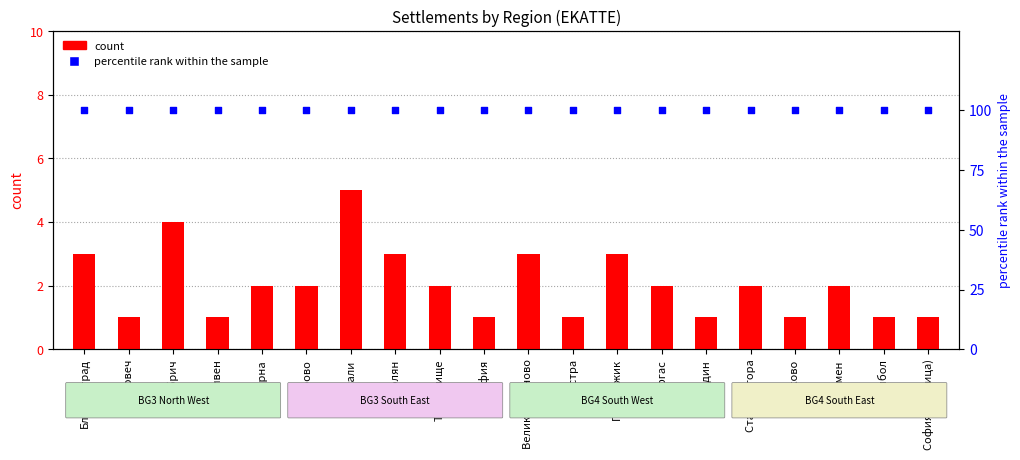

What are all the series names shown in the legend?

count, percentile rank within the sample